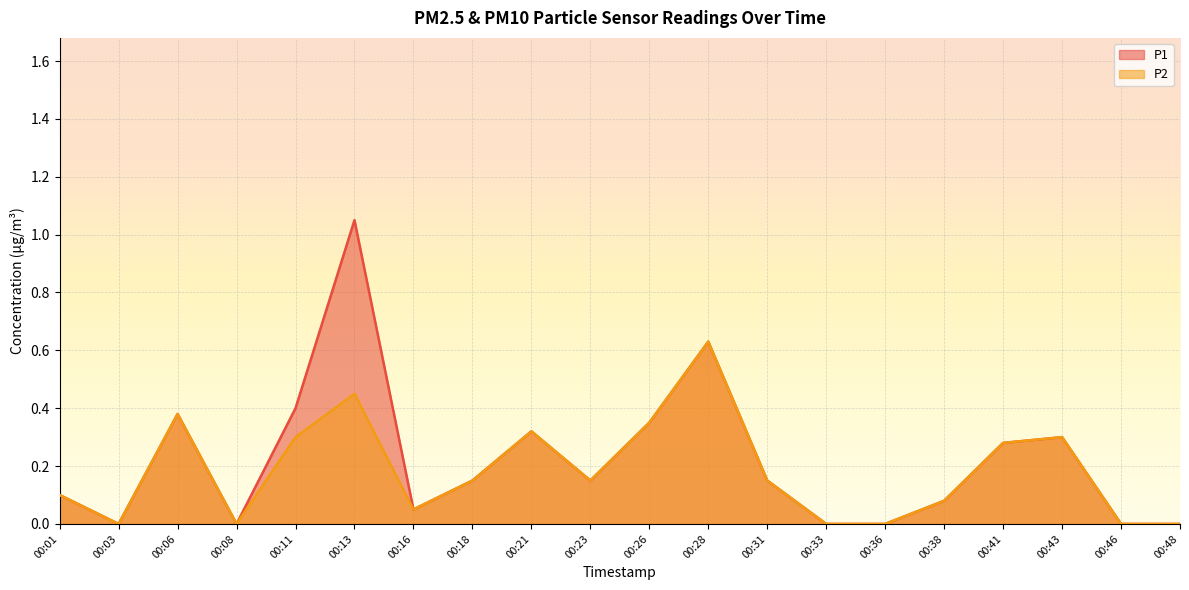

What is the sum of the P2 values at 00:03 and 00:06?

0.4